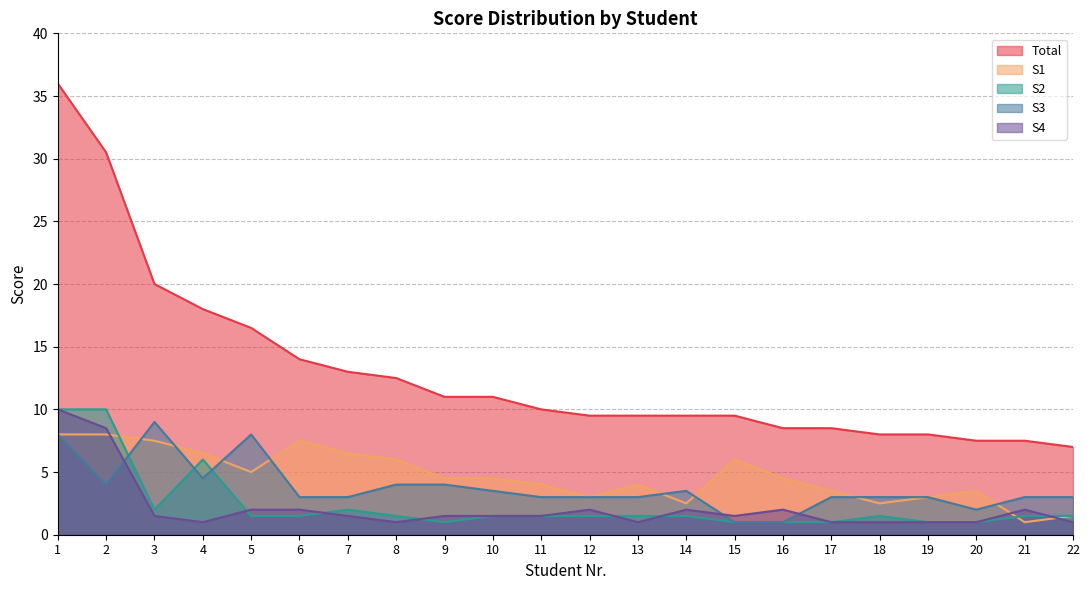

How many lines are shown in the chart?

5